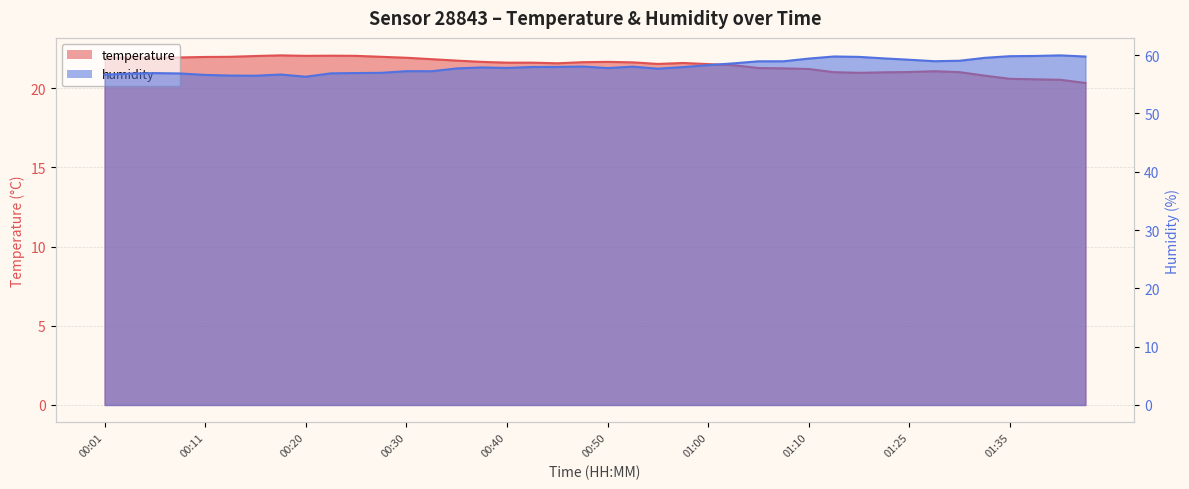

In humidity, how many points are lower than both neighbors (excluding endpoints)?

7